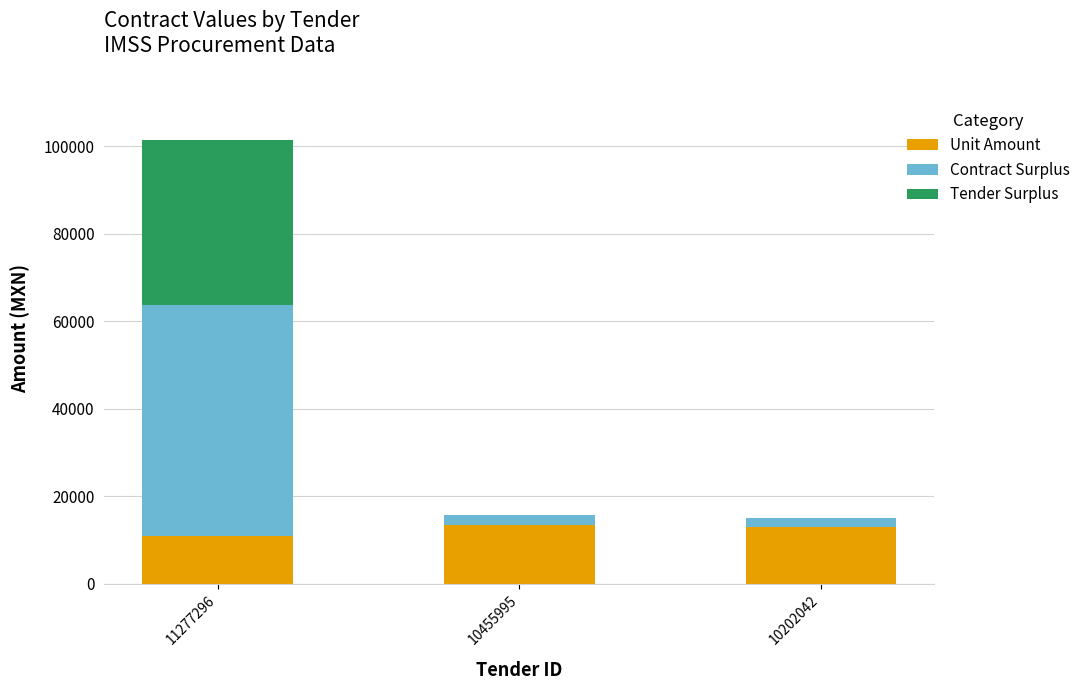

How many distinct data groups are displayed?

3